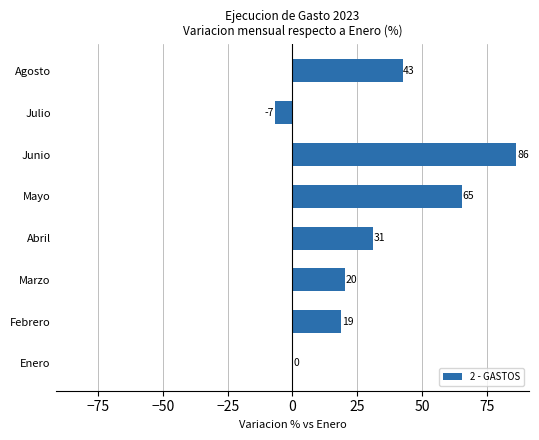

How many bars are there in total?

8